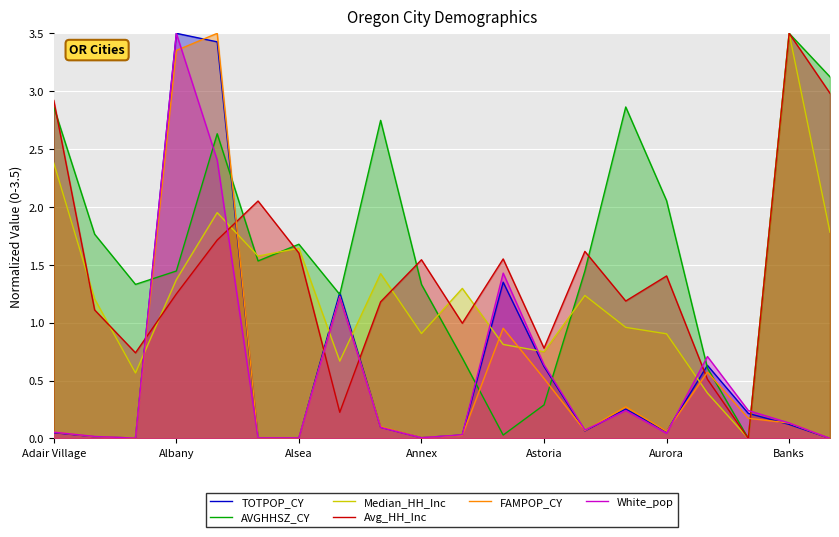

Is it true that Median_HH_Inc equals 0.9 at Annex?

True